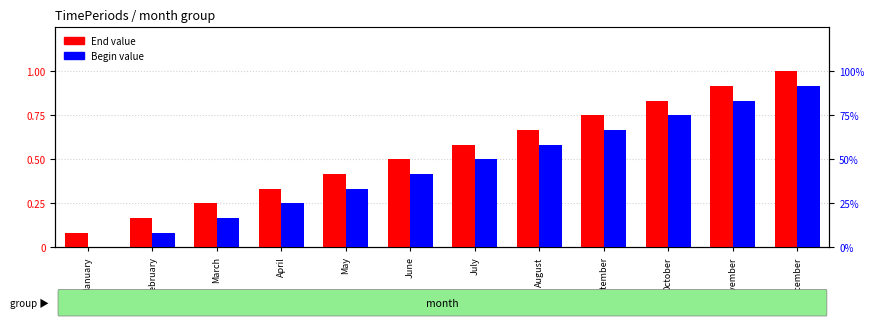

Reading left to right, list all the values displayed in this chart.

End: 0.1	0.2	0.2	0.3	0.4	0.5	0.6	0.7	0.8	0.8	0.9	1.0
Begin: 0.0	0.1	0.2	0.2	0.3	0.4	0.5	0.6	0.7	0.8	0.8	0.9